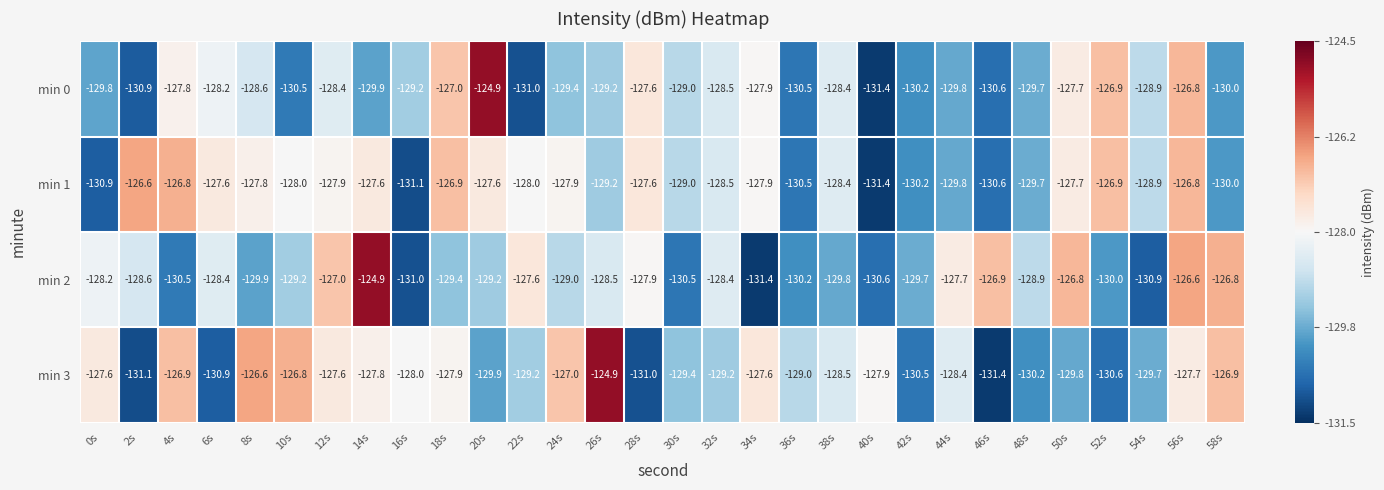

Between 16s and 58s, which series saw the biggest shift?

min 2